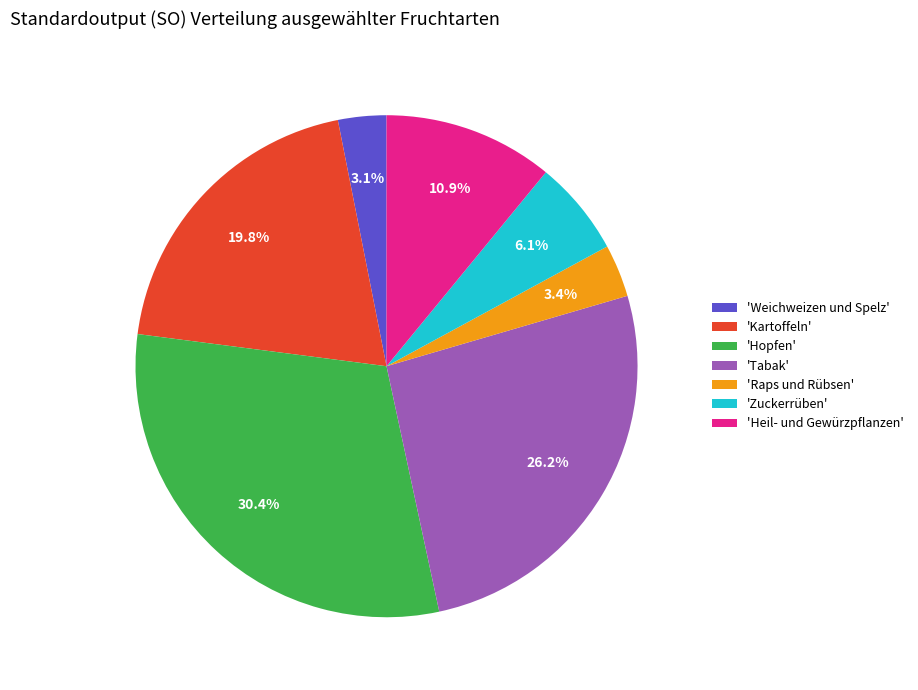

Which slice is the largest?

'Hopfen'